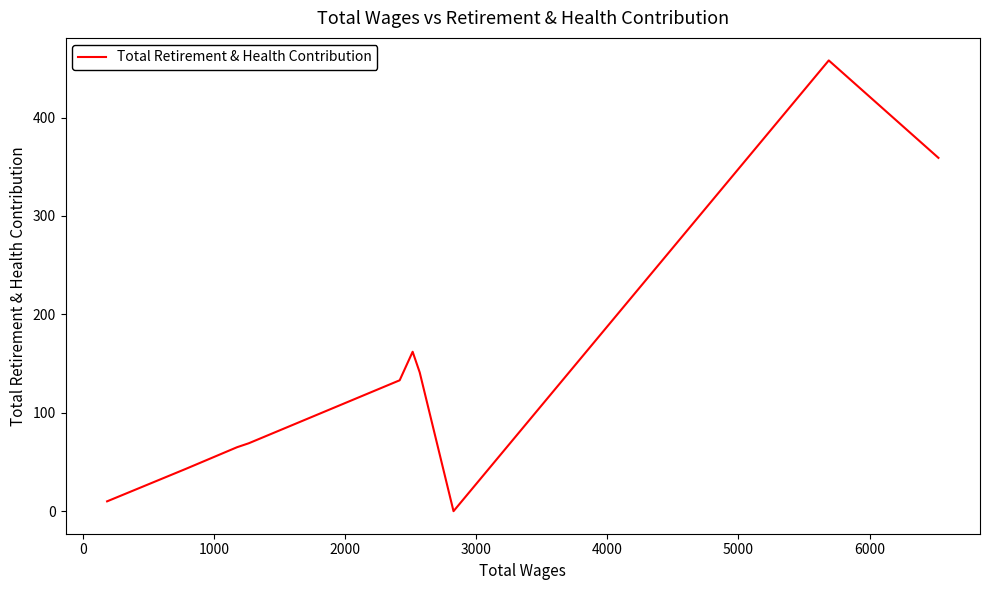

What is the greatest value displayed?

458